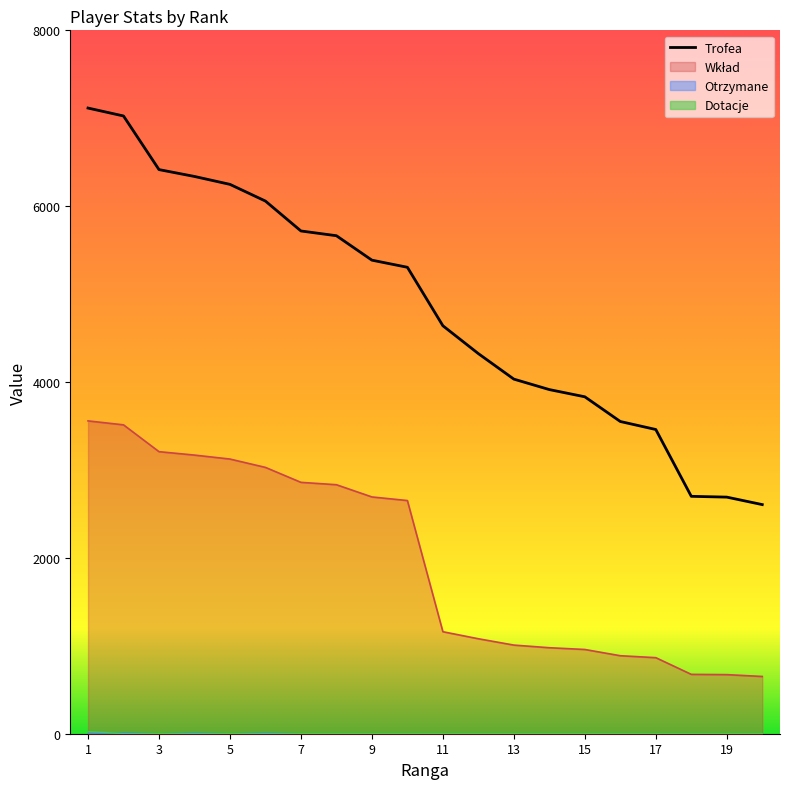

What is the difference between the second highest and minimum values in the Otrzymane series?

8